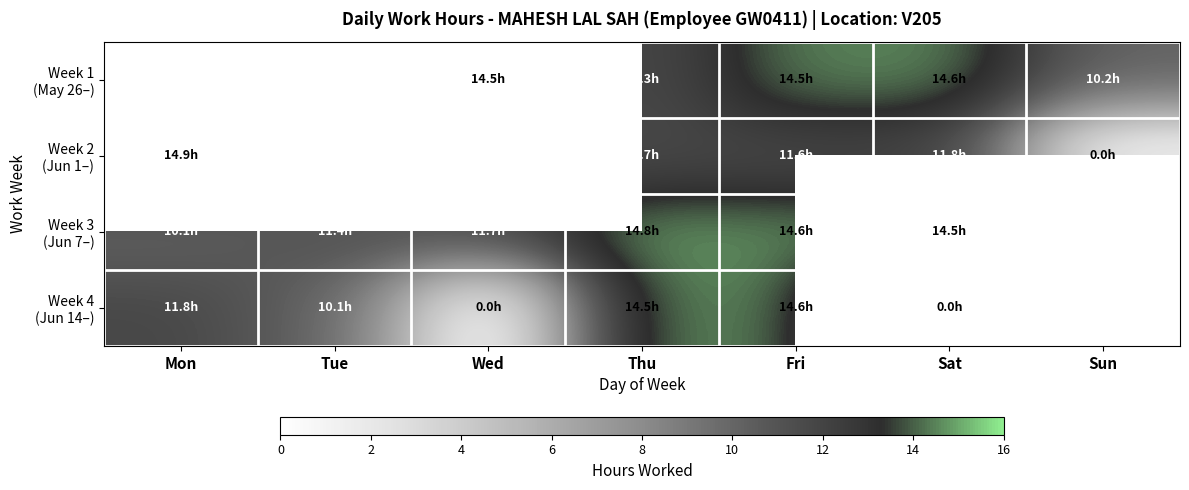

What is the maximum value shown in the chart?

14.9